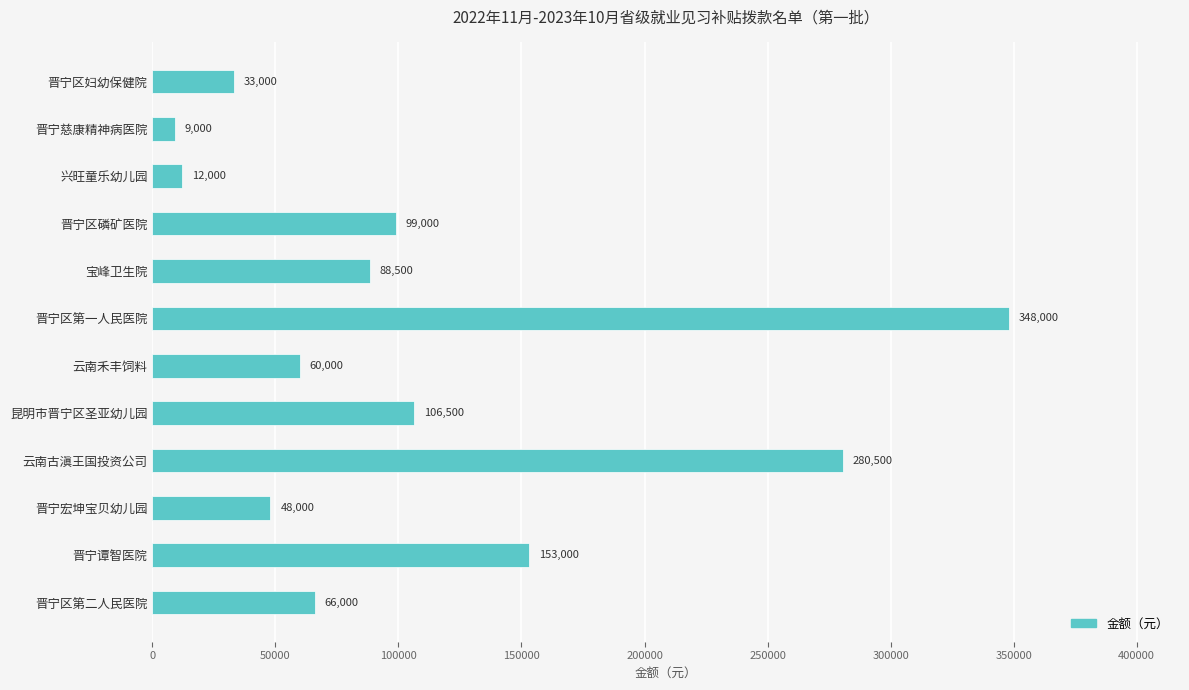

The chart shows a value of 33000 at 晋宁区妇幼保健院. True or false?

True